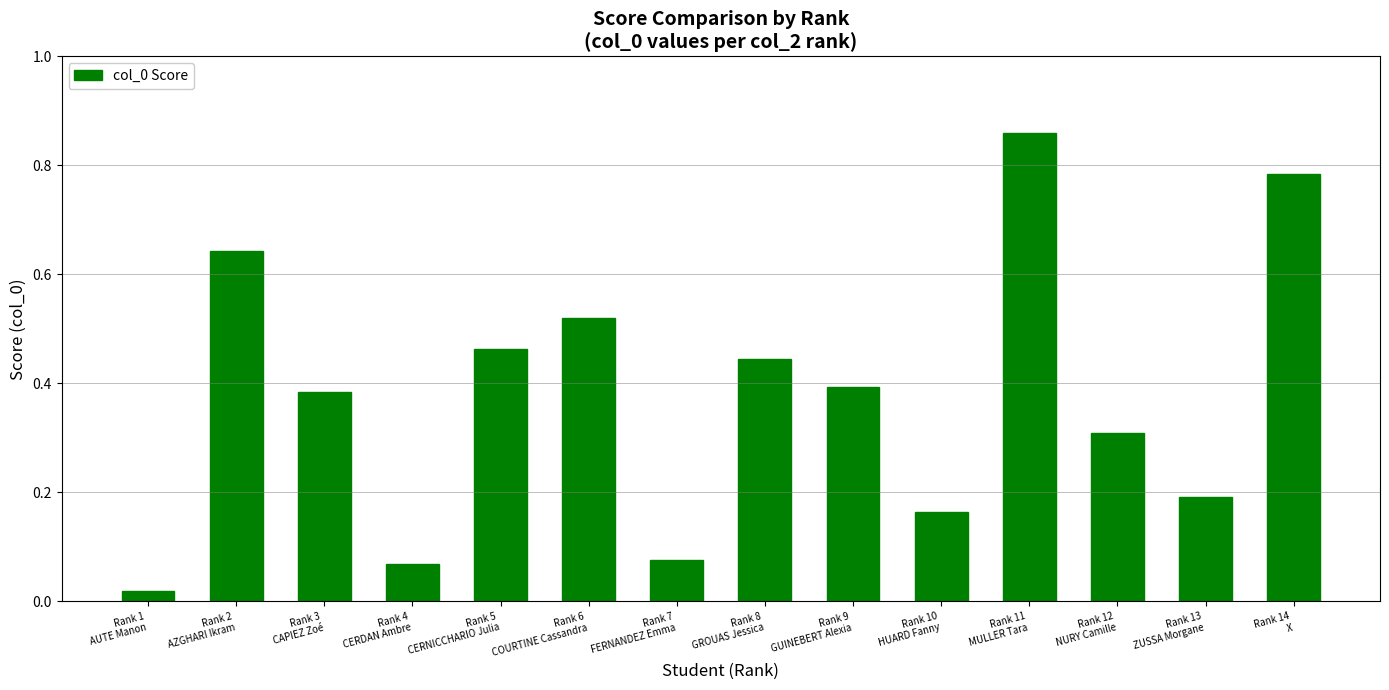

Which label corresponds to the smallest value in the chart?

Rank 1
AUTE Manon